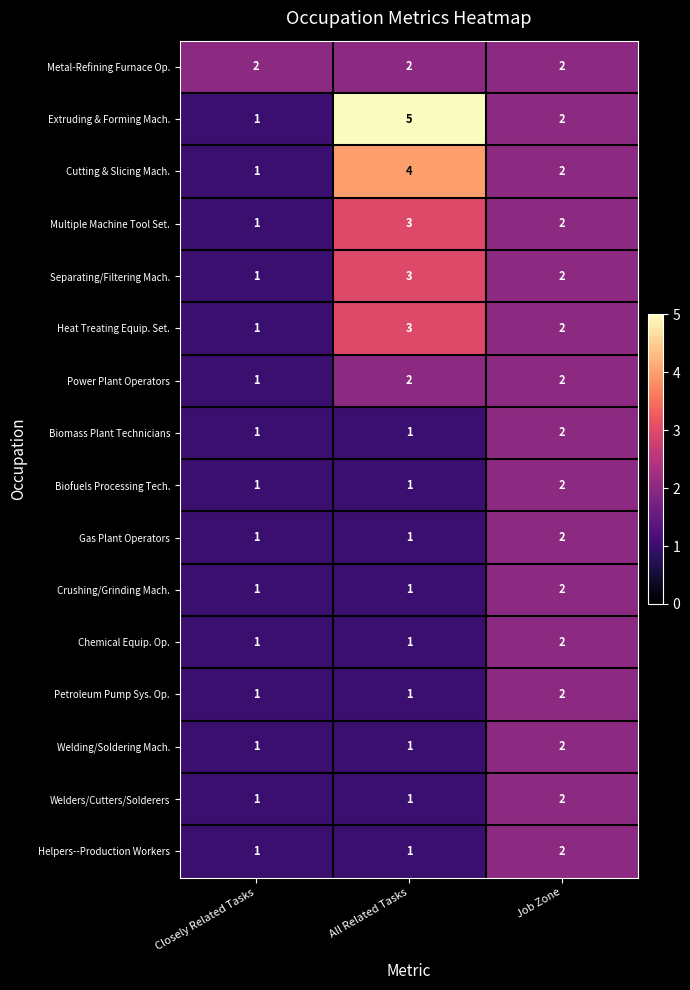

Which series has the largest total across all categories?

Extruding & Forming Mach.